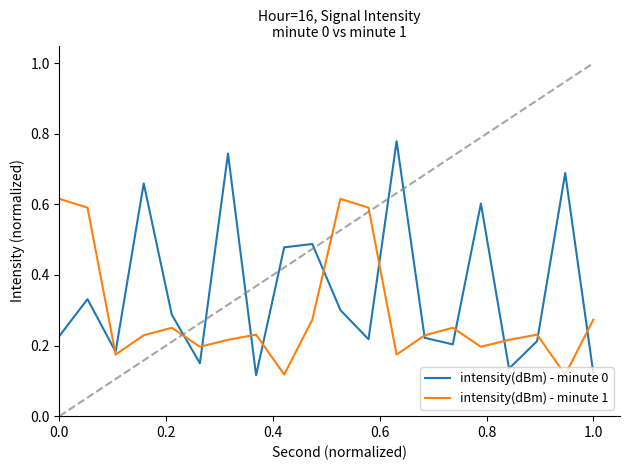

Rank the series by their average value, from highest to lowest.

intensity(dBm) - minute 0, intensity(dBm) - minute 1